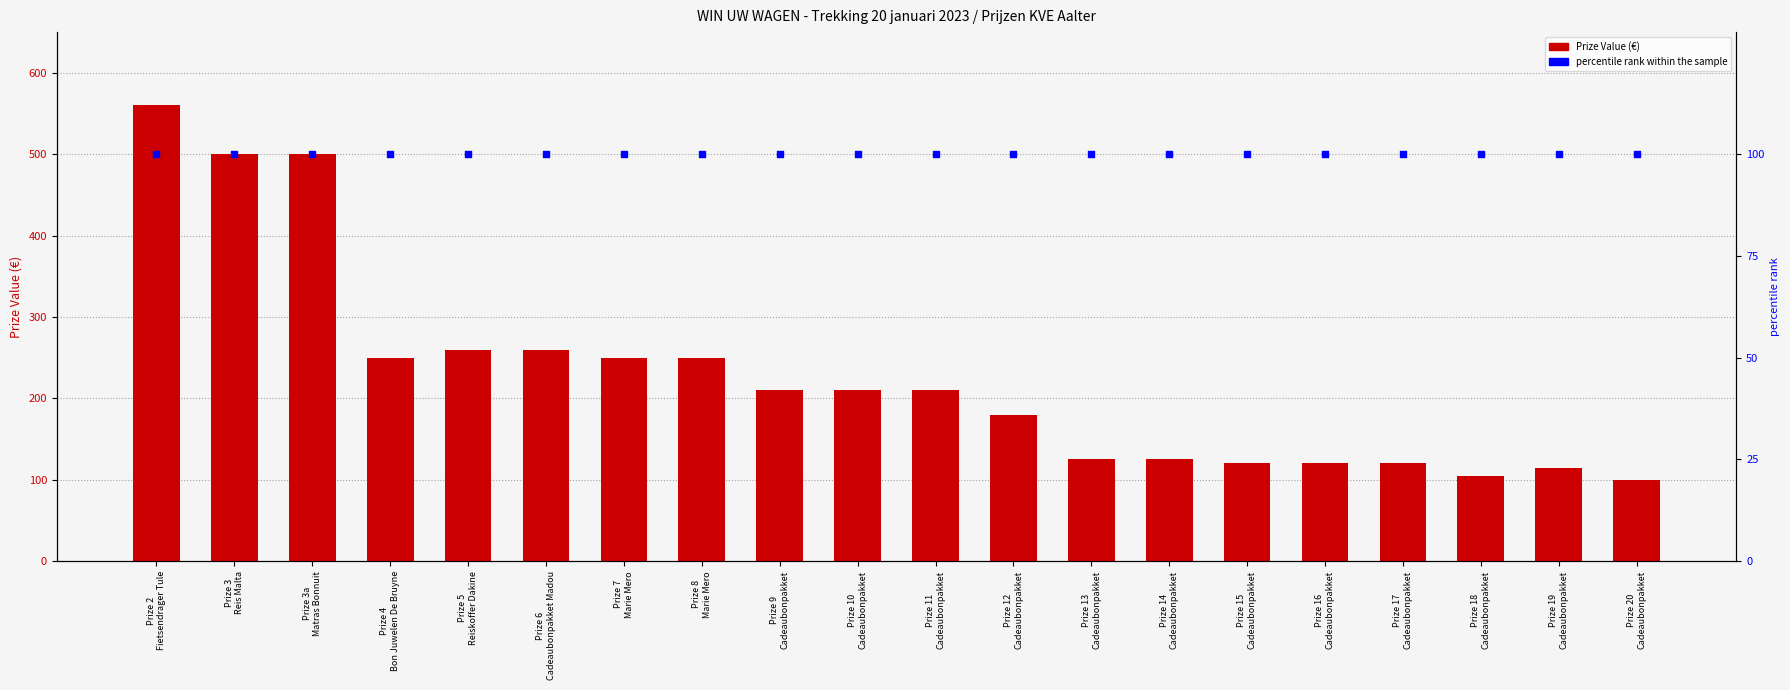

At how many categories does at least one series exceed 369?

3